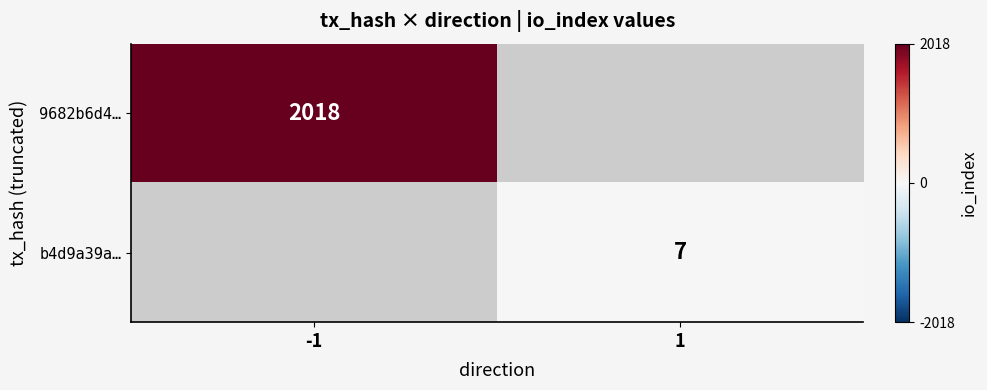

At how many categories does at least one series exceed 1993?

1